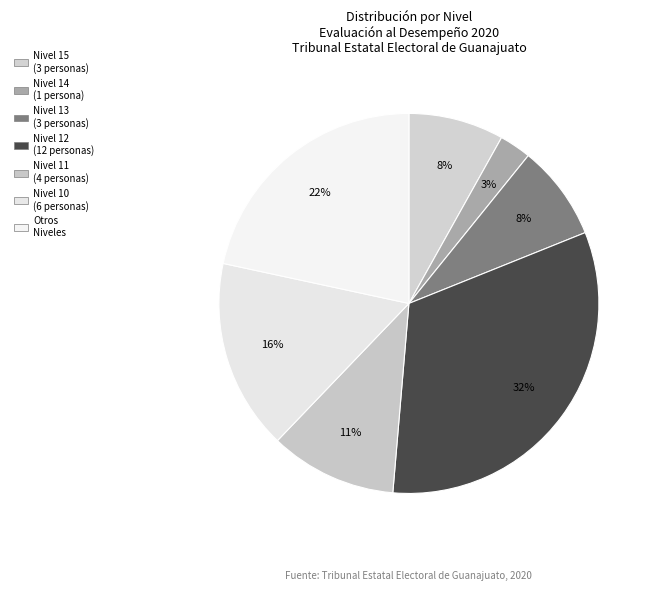

Count the number of slices in the pie.

7